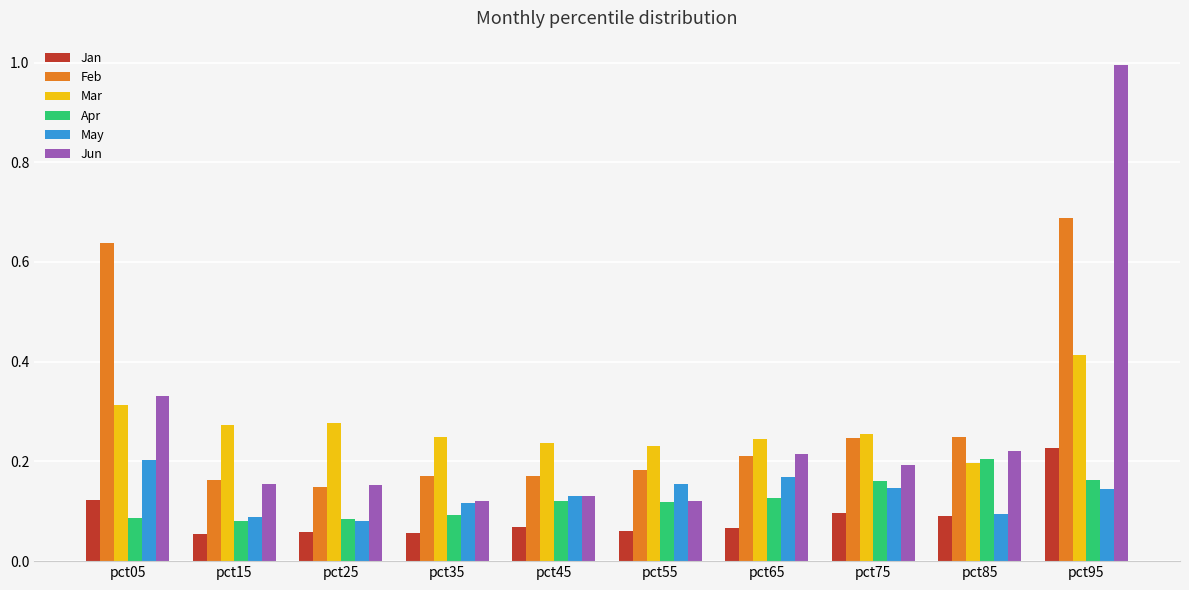

At which category is the sum across all series the highest?

pct95